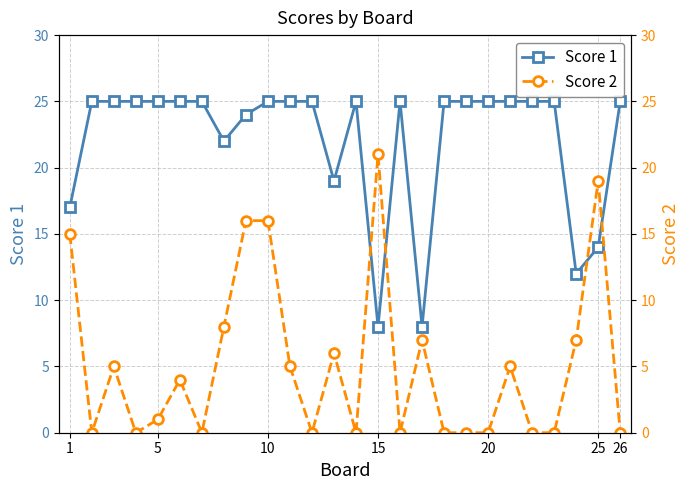

True or false: Score 1 has a value of 25 at 5.

True